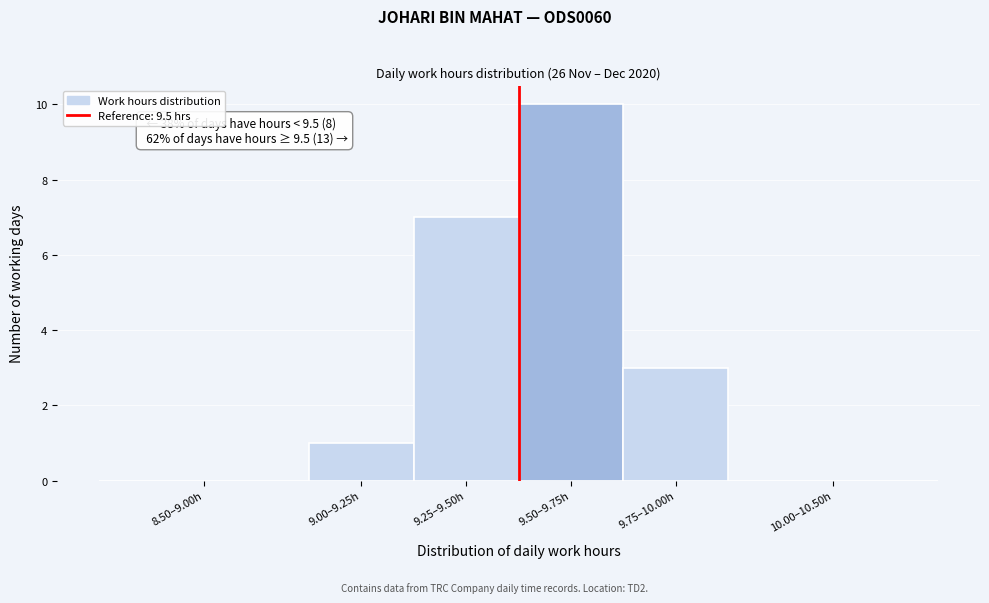

Reading left to right, transcribe all the data shown in this chart.

8.50–9.00h=0	9.00–9.25h=1	9.25–9.50h=7	9.50–9.75h=10	9.75–10.00h=3	10.00–10.50h=0